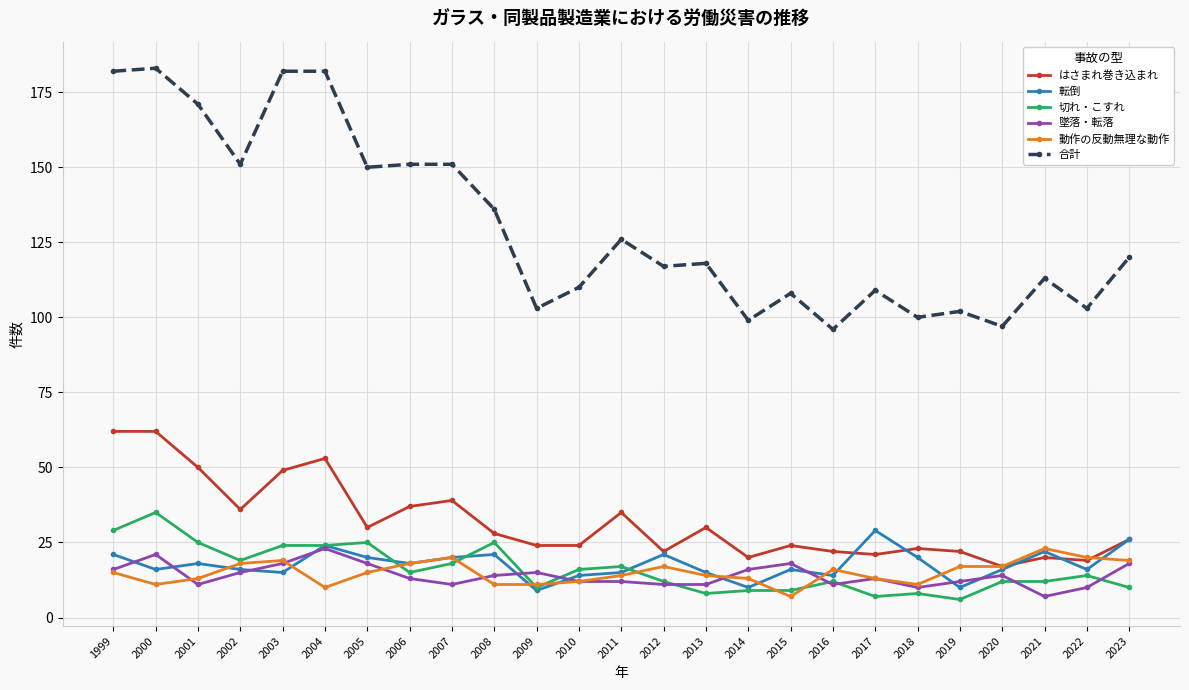

Where is 合計 nearest to the value 139?

2008